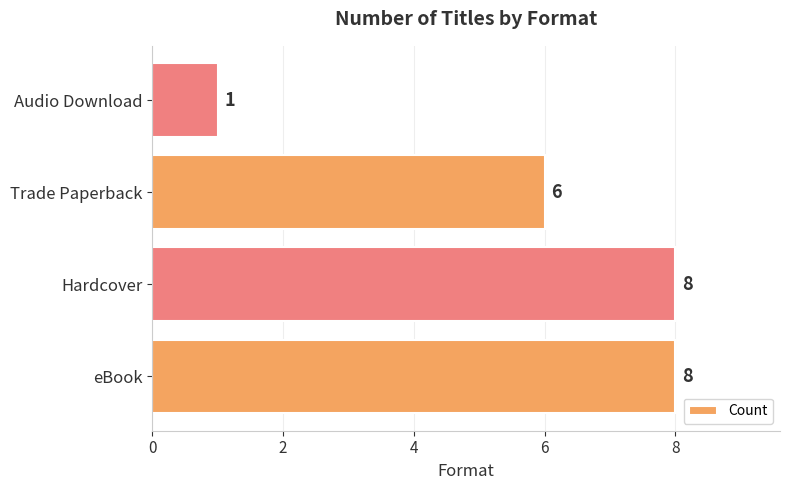

How many data points are less than 8?

2